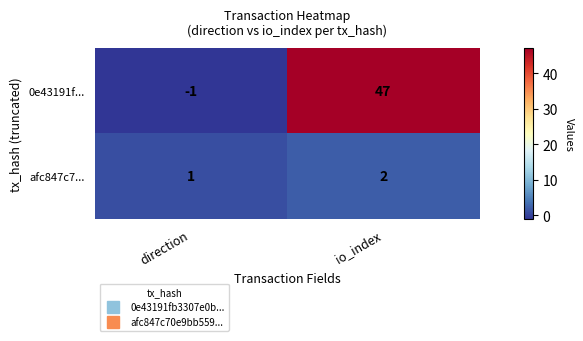

How many distinct data groups are displayed?

2